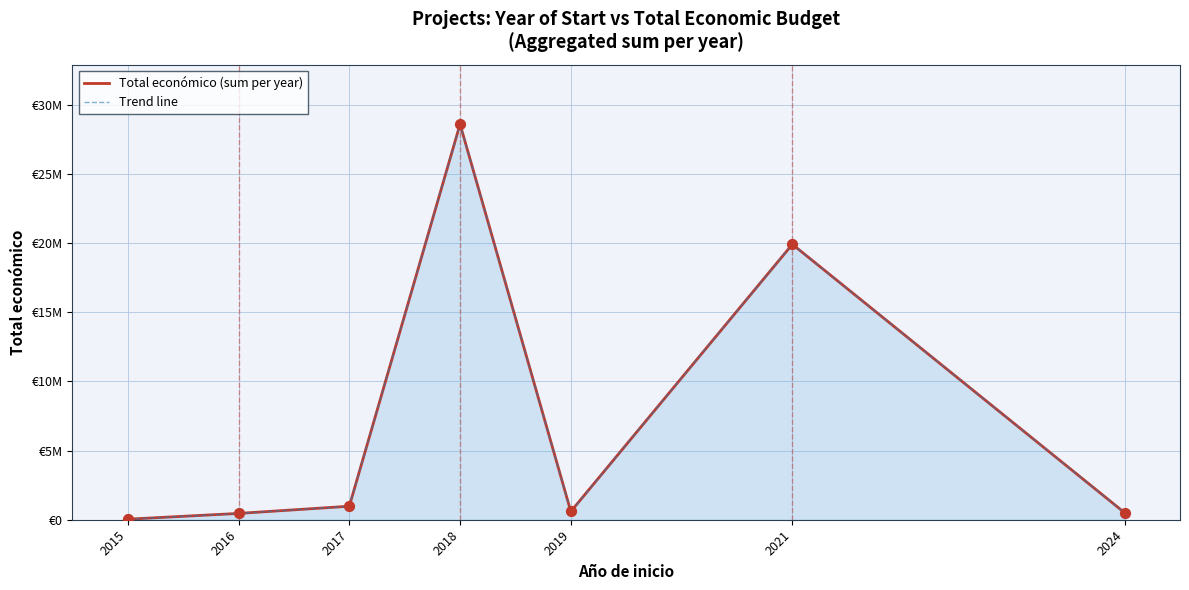

What is the total value across all series at 2024?

1014510